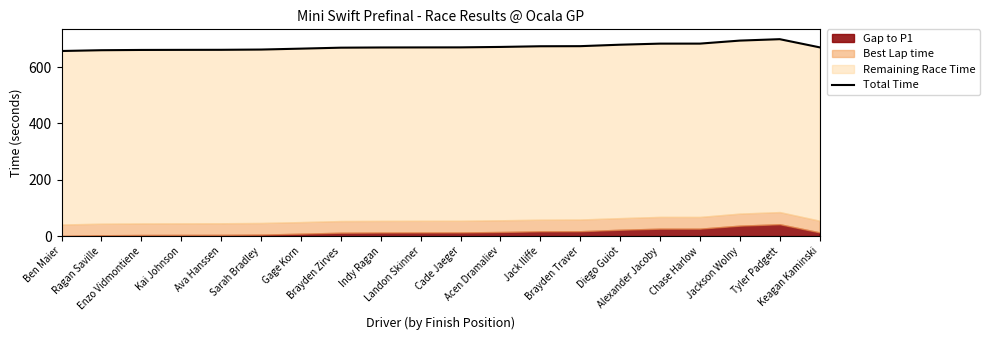

Reading left to right, what are all the values shown in this chart?

Ben Maier=657.1	Ragan Saville=659.9	Enzo Vidmontiene=660.9	Kai Johnson=661.2	Ava Hanssen=661.4	Sarah Bradley=662.3	Gage Korn=665.5	Brayden Zirves=669.0	Indy Ragan=669.6	Landon Skinner=669.8	Cade Jaeger=670.0	Acen Dramaliev=671.6	Jack Iliffe=674.0	Brayden Traver=674.3	Diego Guiot=679.5	Alexander Jacoby=683.3	Chase Harlow=683.4	Jackson Wolny=694.1	Tyler Padgett=699.1	Keagan Kaminski=670.1